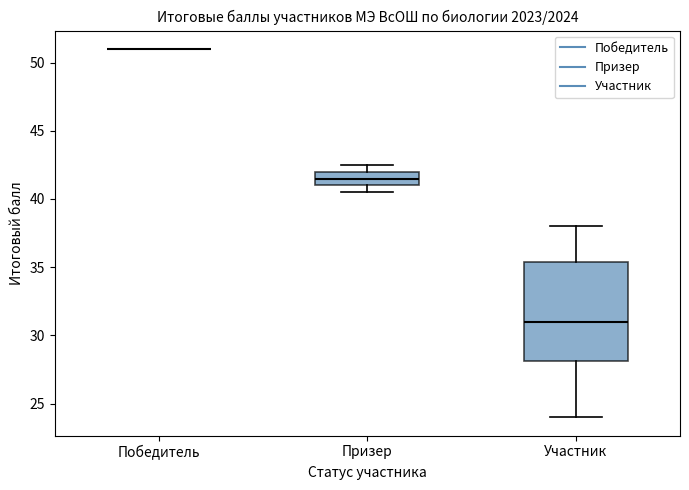

Which box is the tallest, from its lower edge to its upper edge?

Участник